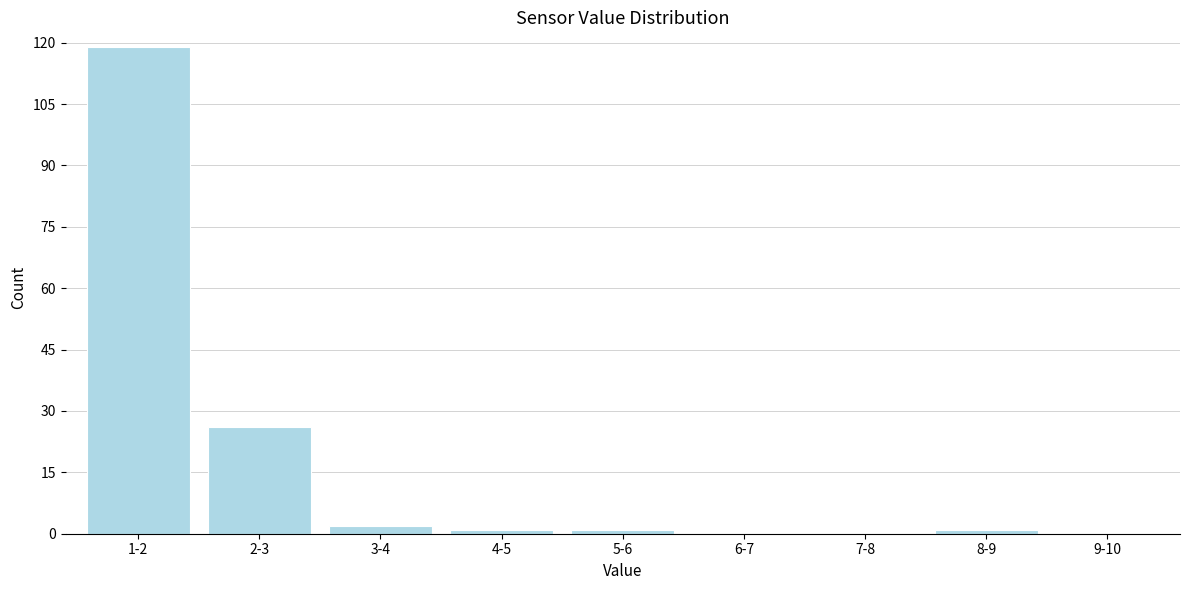

Reading left to right, list all the values displayed in this chart.

1-2=119	2-3=26	3-4=2	4-5=1	5-6=1	6-7=0	7-8=0	8-9=1	9-10=0